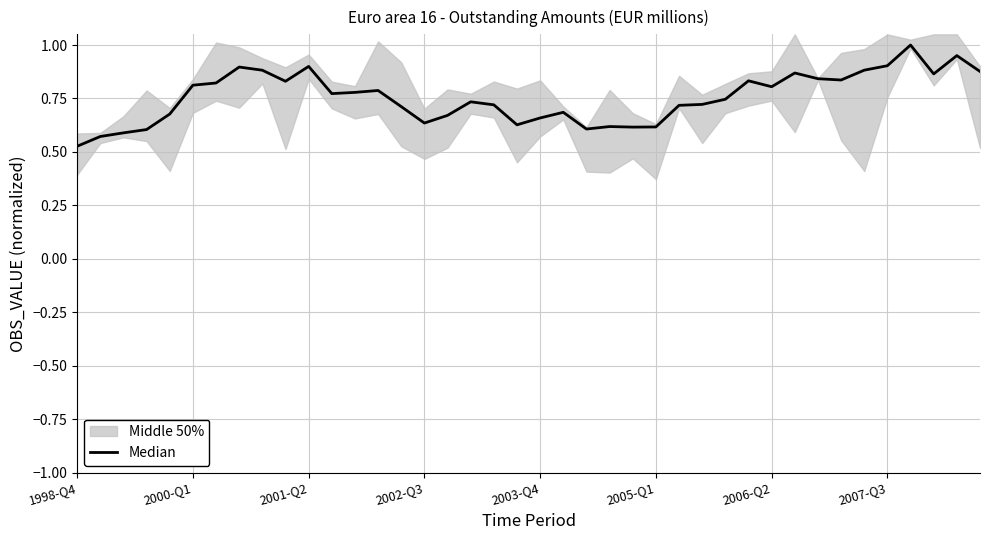

Rank the categories by value from highest to lowest.

36, 38, 35, 10, 2007-Q3, 34, 8, 39, 31, 37, 32, 33, 29, 9, 2006-Q2, 2005-Q1, 30, 13, 12, 11, 28, 17, 27, 18, 26, 14, 21, 2003-Q4, 16, 20, 15, 19, 23, 25, 24, 22, 2002-Q3, 2001-Q2, 2000-Q1, 1998-Q4